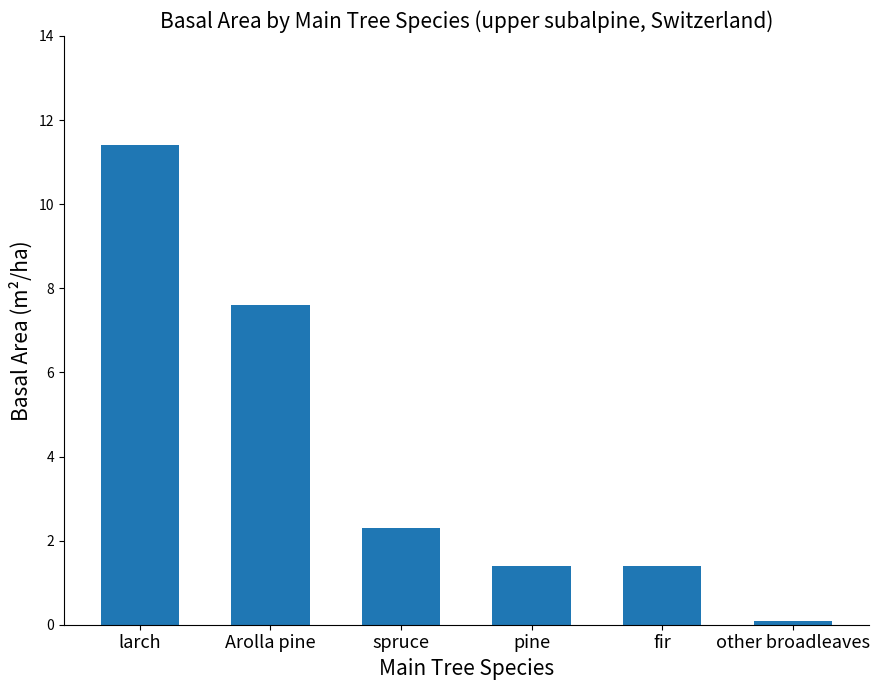

What is the label of the 5th bar from the right?

Arolla pine